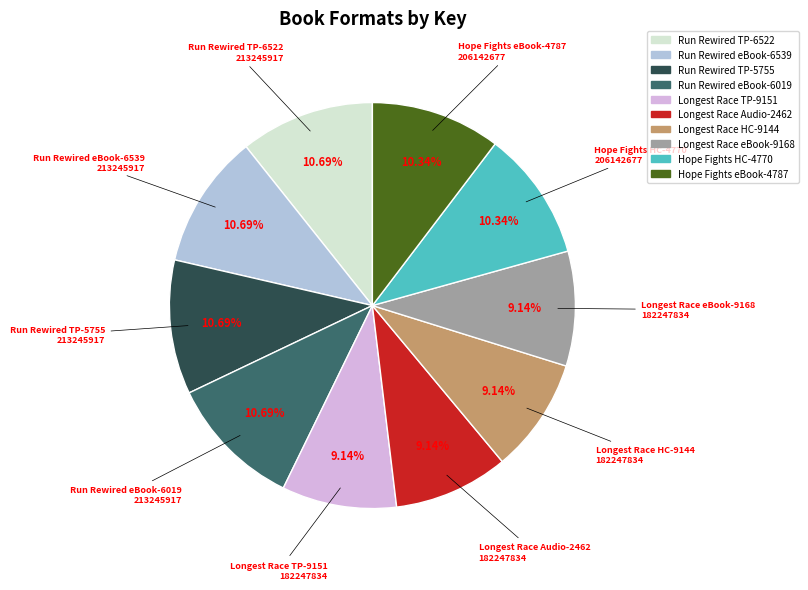

Does any single category account for the majority?

No